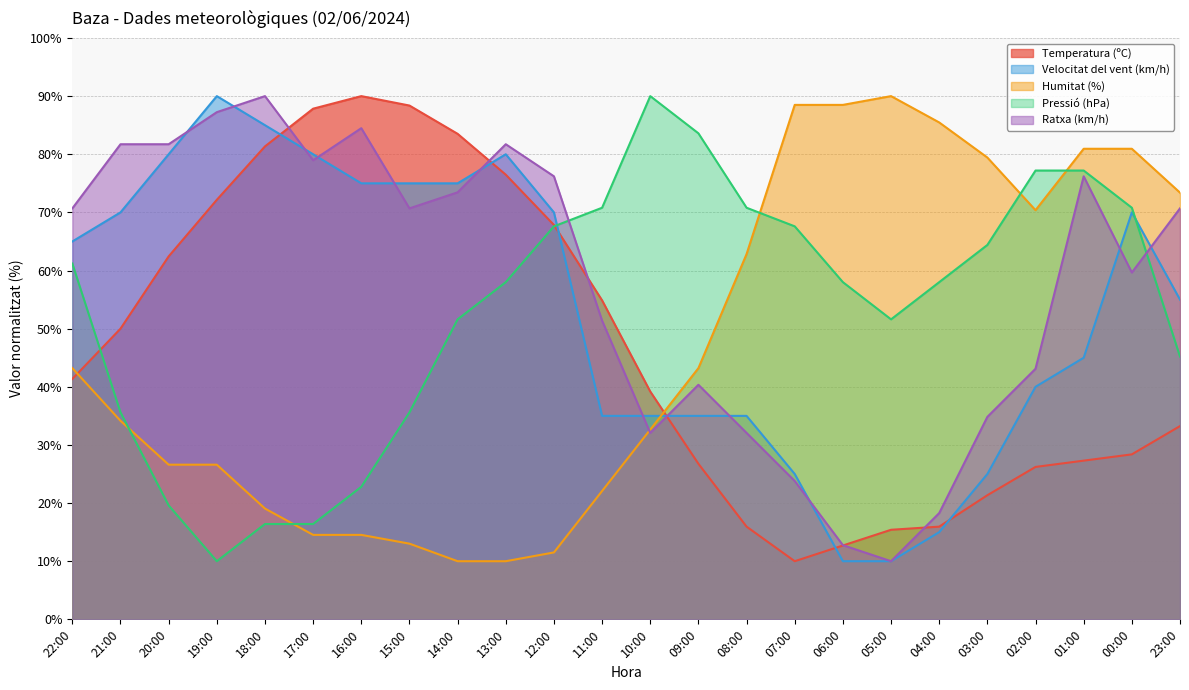

At 12:00, list the series in order from largest to smallest.

Ratxa (km/h), Velocitat del vent (km/h), Temperatura (ºC), Pressió (hPa), Humitat (%)